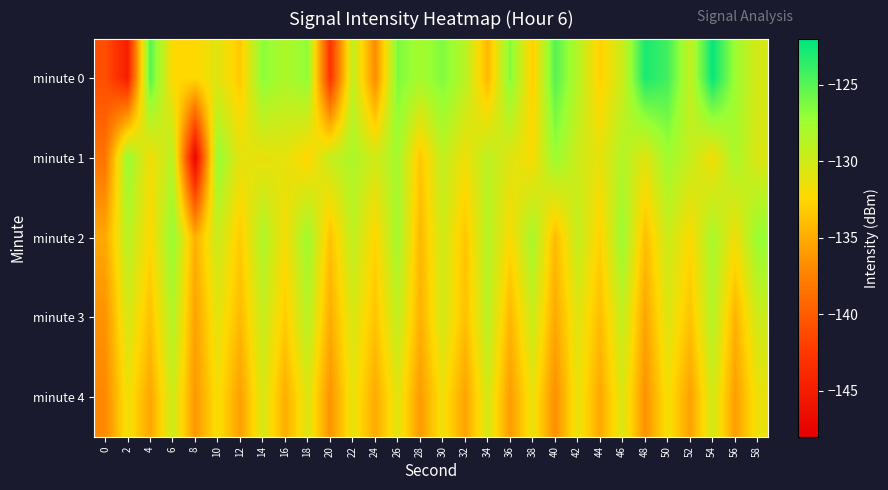

Which series changed the most between 0 and 42?

minute 0